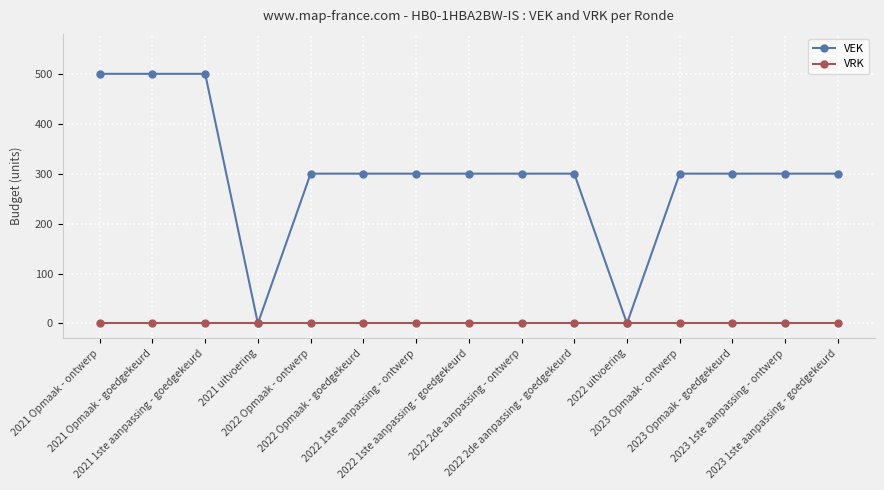

Rank the series by their average value, from highest to lowest.

VEK, VRK